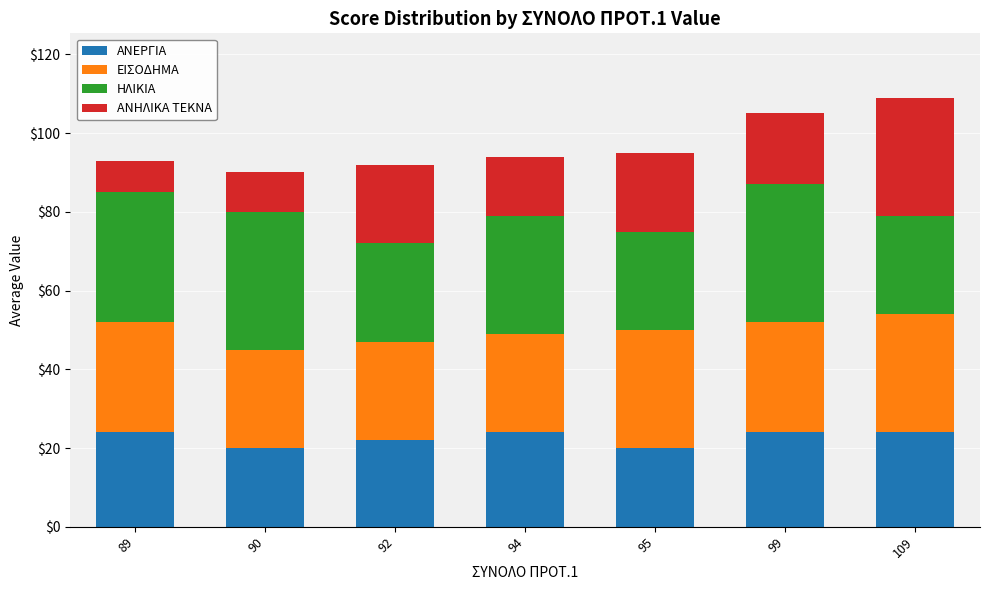

What is the total value across all series at 89?

93